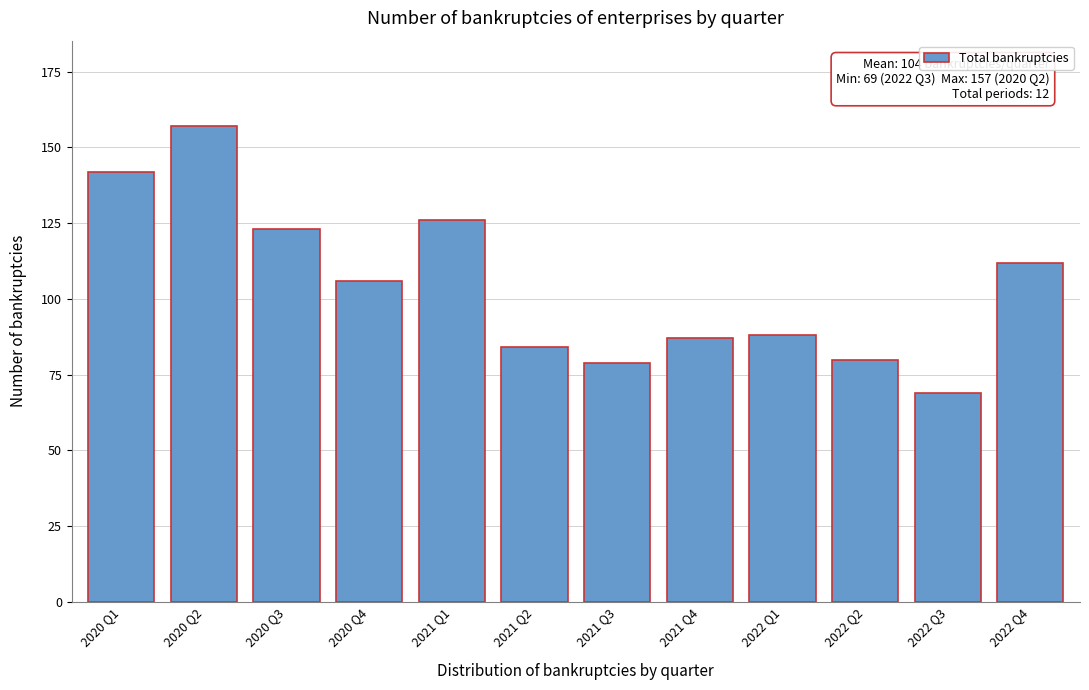

Reading right to left, transcribe all the data shown in this chart.

112	69	80	88	87	79	84	126	106	123	157	142